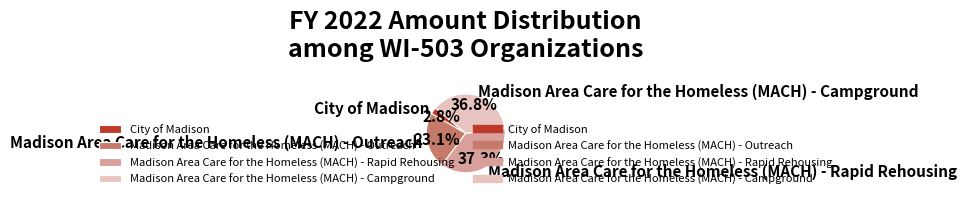

What is the total percentage of City of Madison and Madison Area Care for the Homeless (MACH) - Outreach?

25.9%